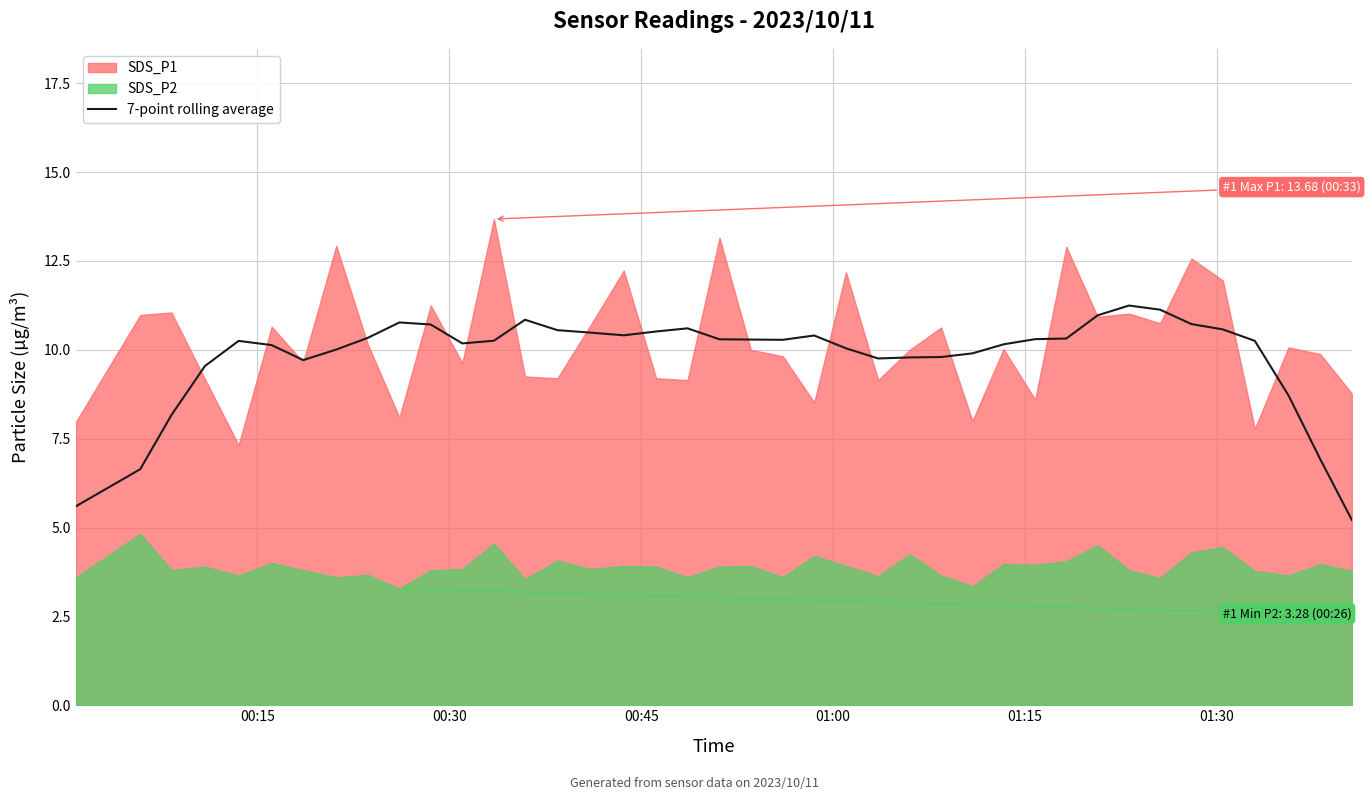

What is the average value?

9.8